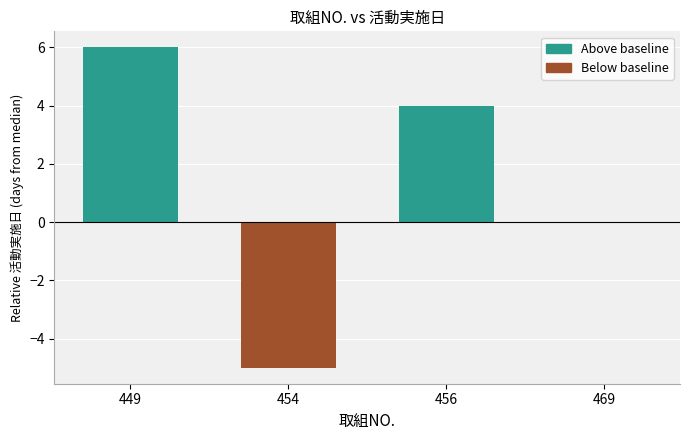

Where does the data first go above 4?

449